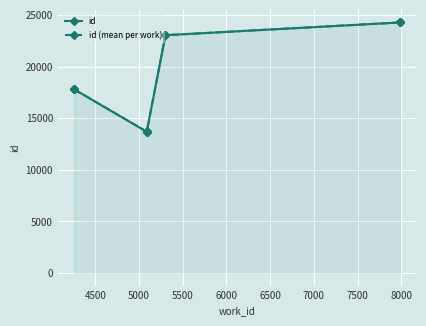

What is the difference between the values at 5301 and 4257?

5242